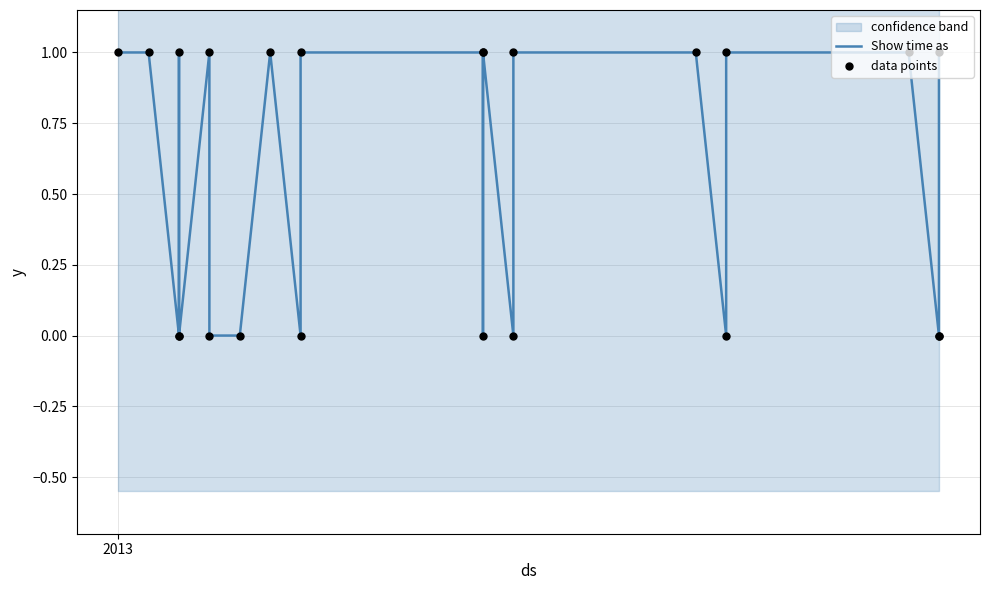

At how many categories does at least one series exceed 0?

13